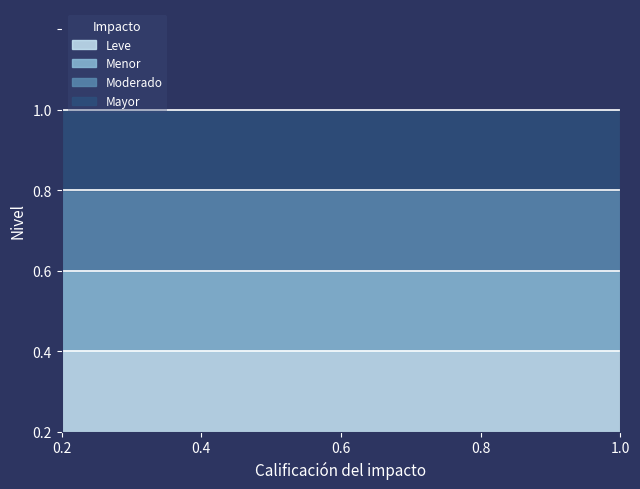

What is the label of the 5th point from the left?

1.0